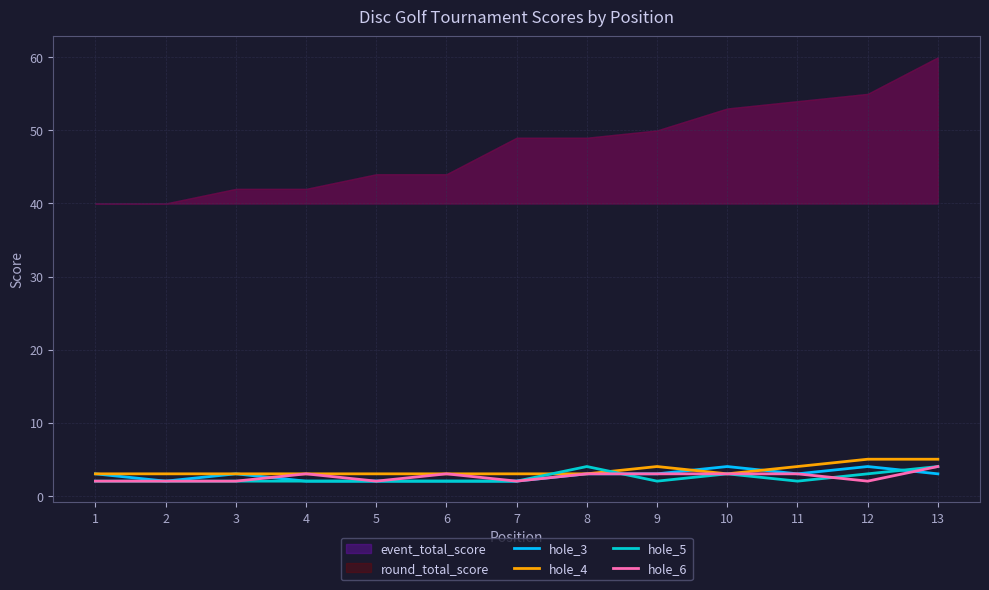

What is the lowest value of the hole_4 series?

3